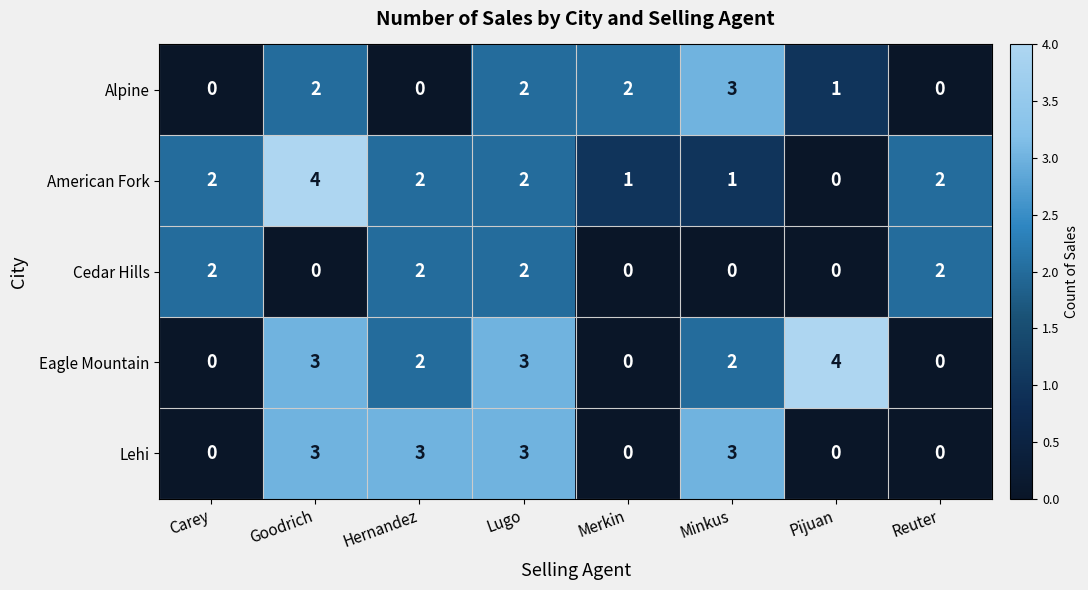

What is the total value across all series at Minkus?

9